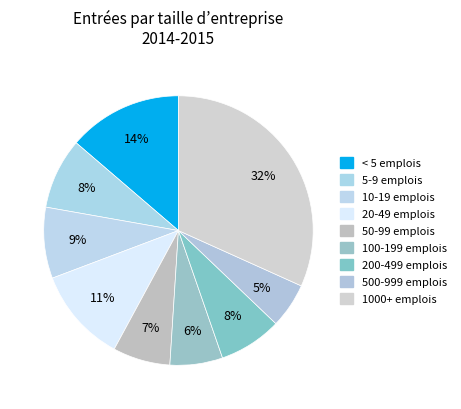

Is there any slice that represents more than half of the pie?

No